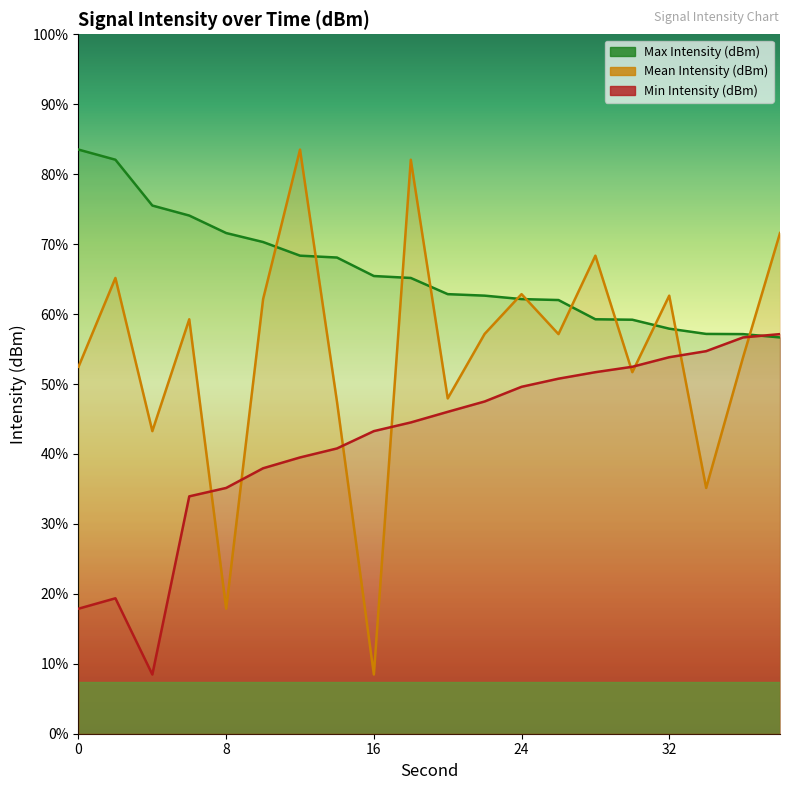

What is the spread (max minus min) of values at 4?

18.1